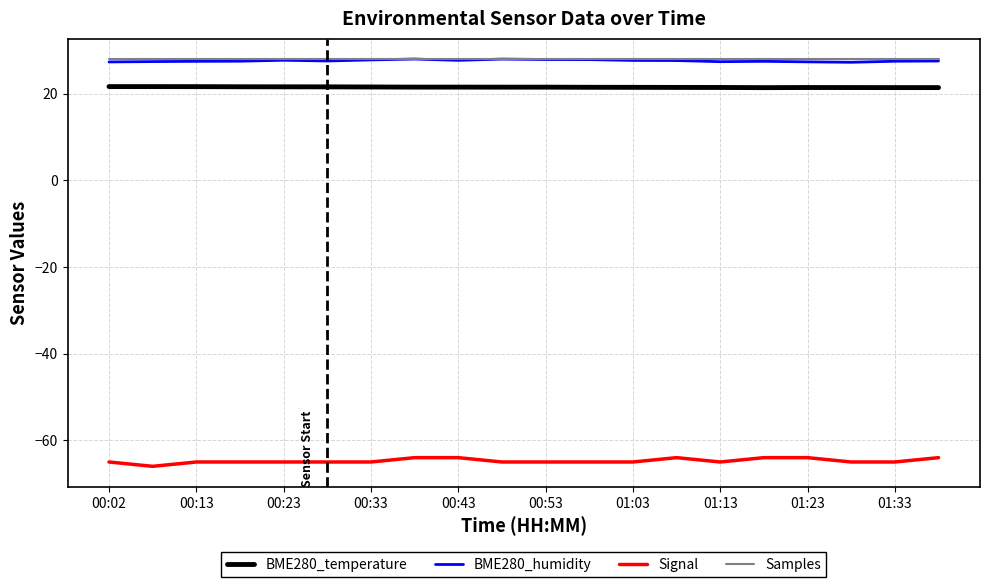

What is the minimum value for BME280_humidity?

27.2